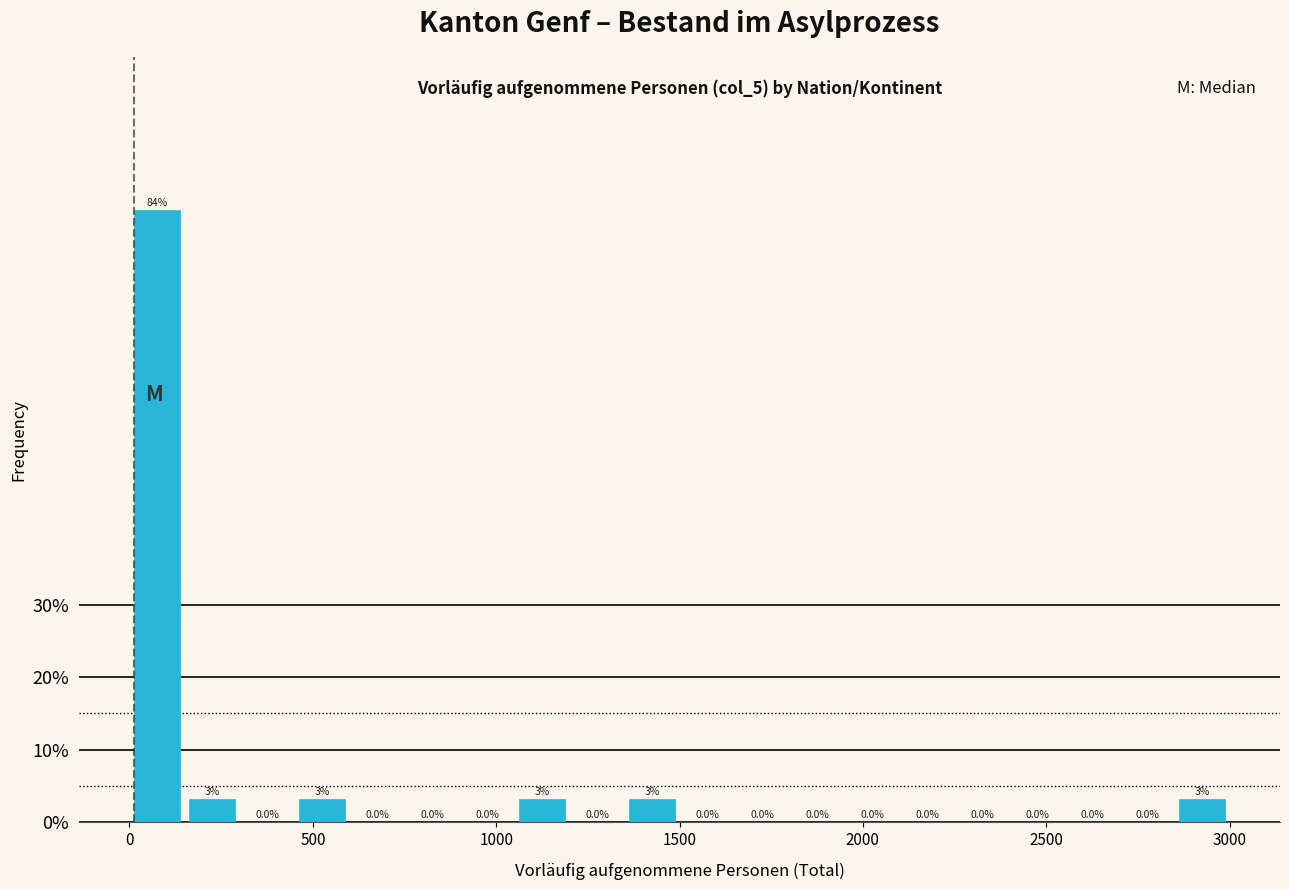

Around what value on the x-axis is the tallest bar? Give the approximate position of its centre, as read against the axis.

100